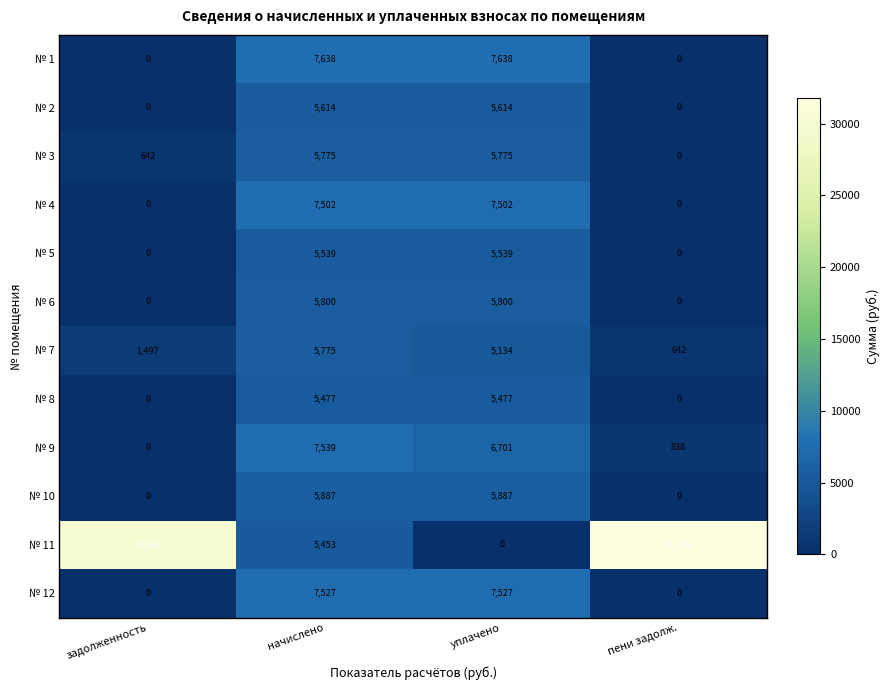

What is the average value of the № 5 series?

2770